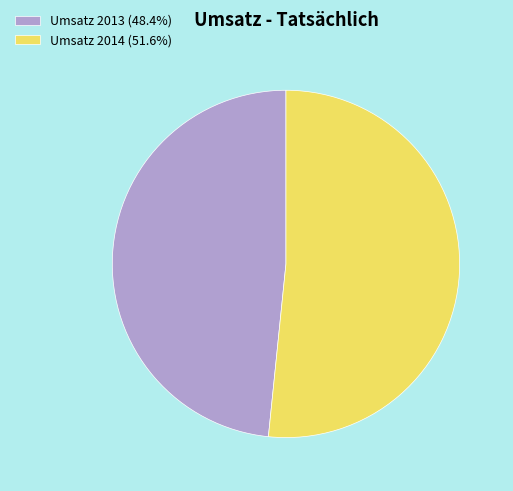

How many slices are in this pie chart?

2